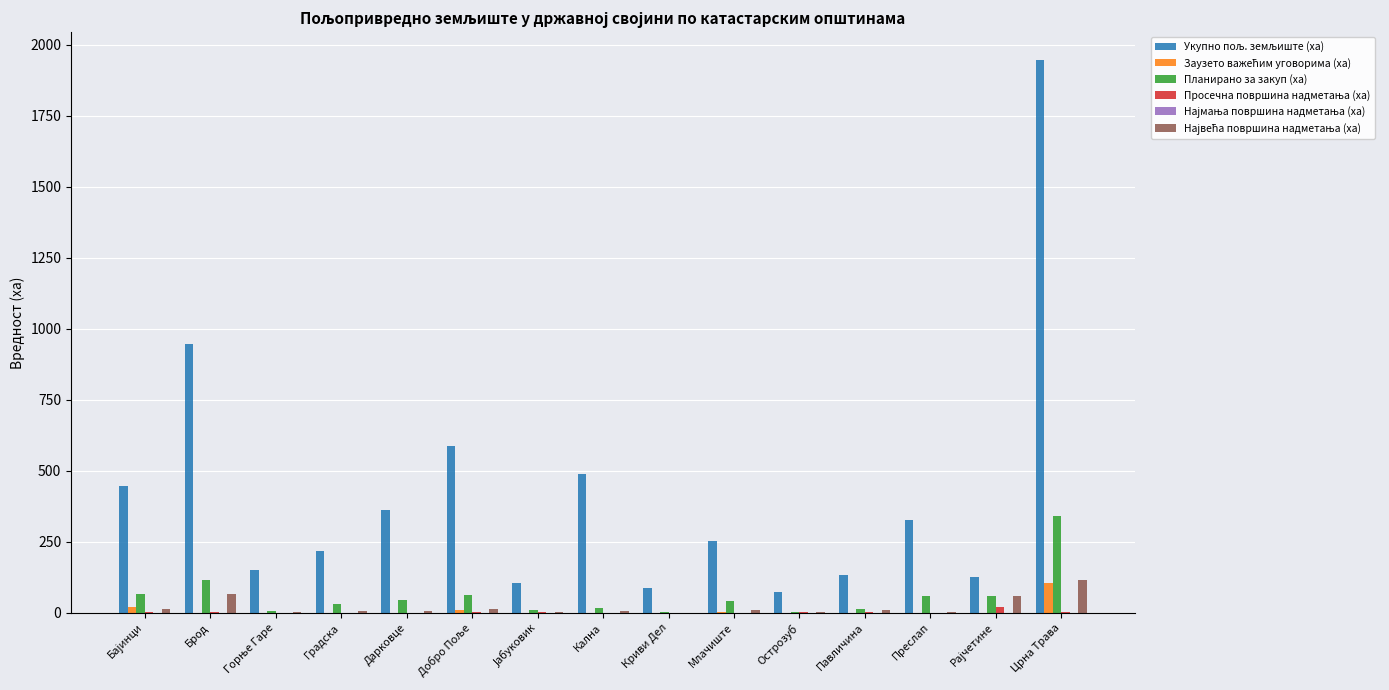

What is the total value across all series at Павличина?

157.1